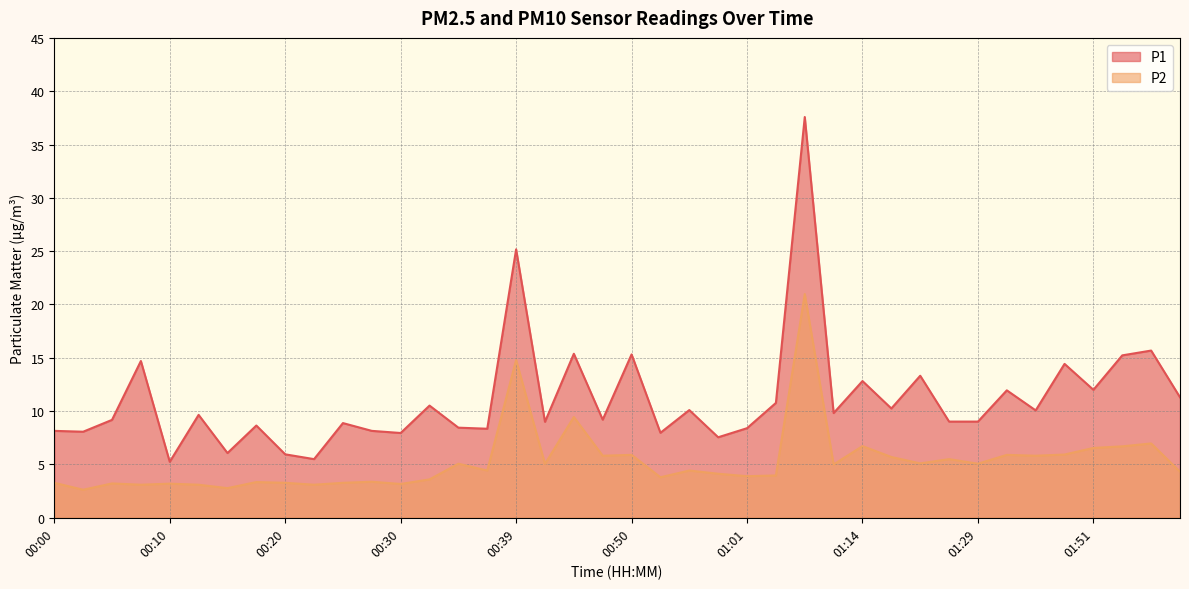

True or false: P2 and P1 intersect in this chart.

False